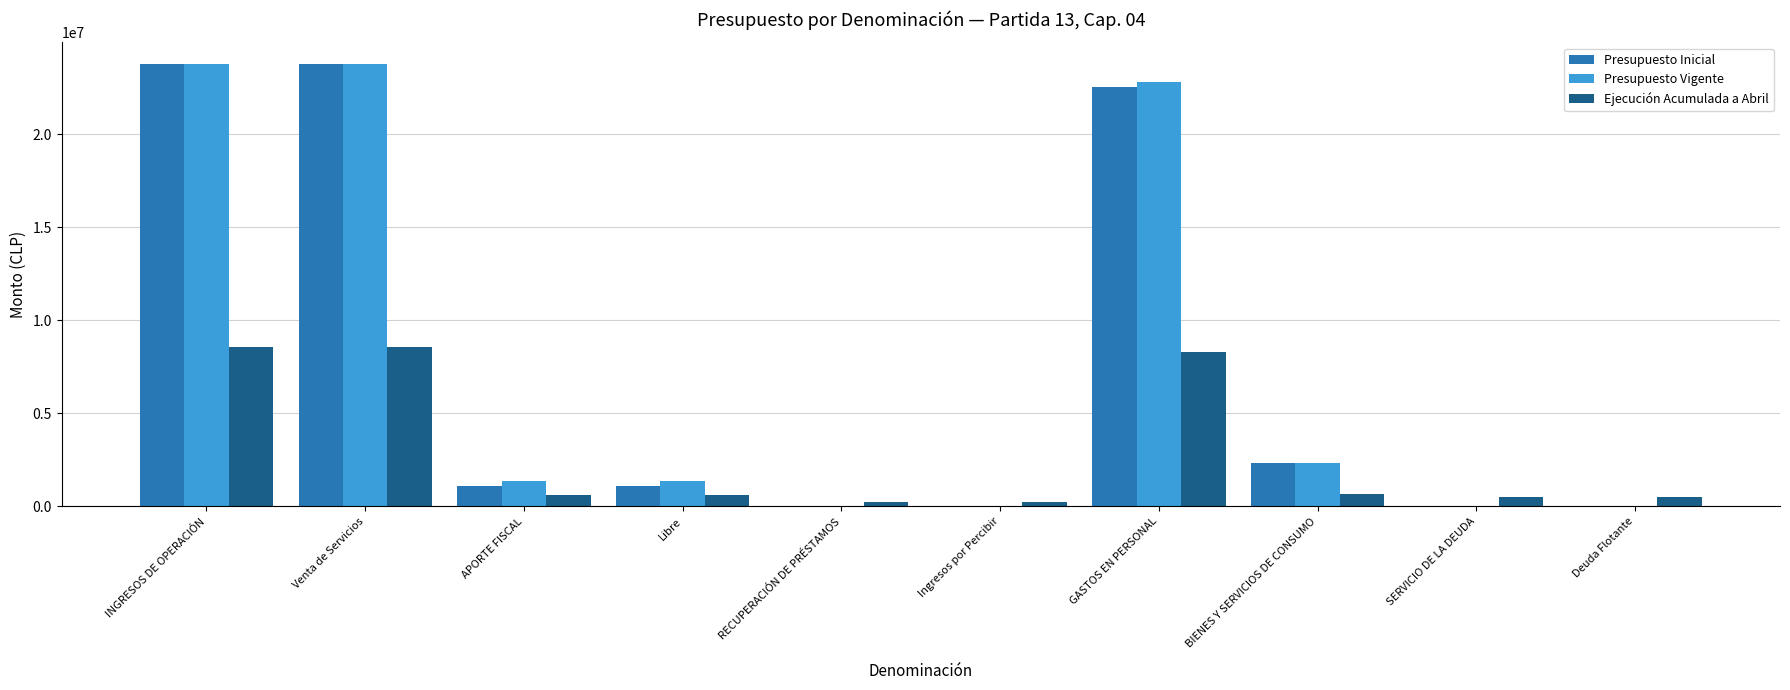

What is the highest value of the Presupuesto Vigente series?

23761220